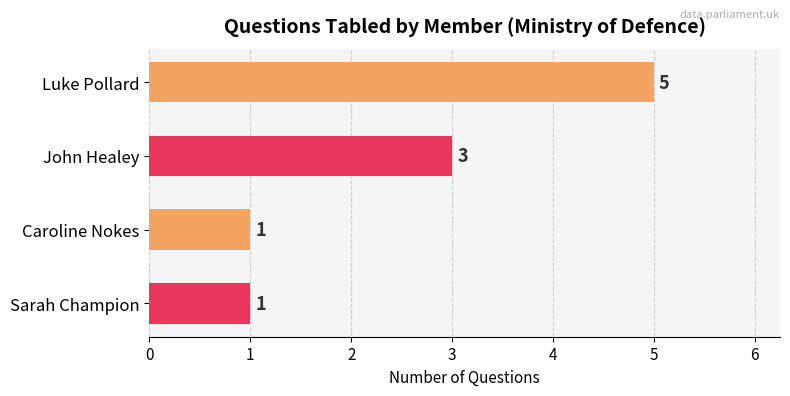

What is the smallest value displayed?

1